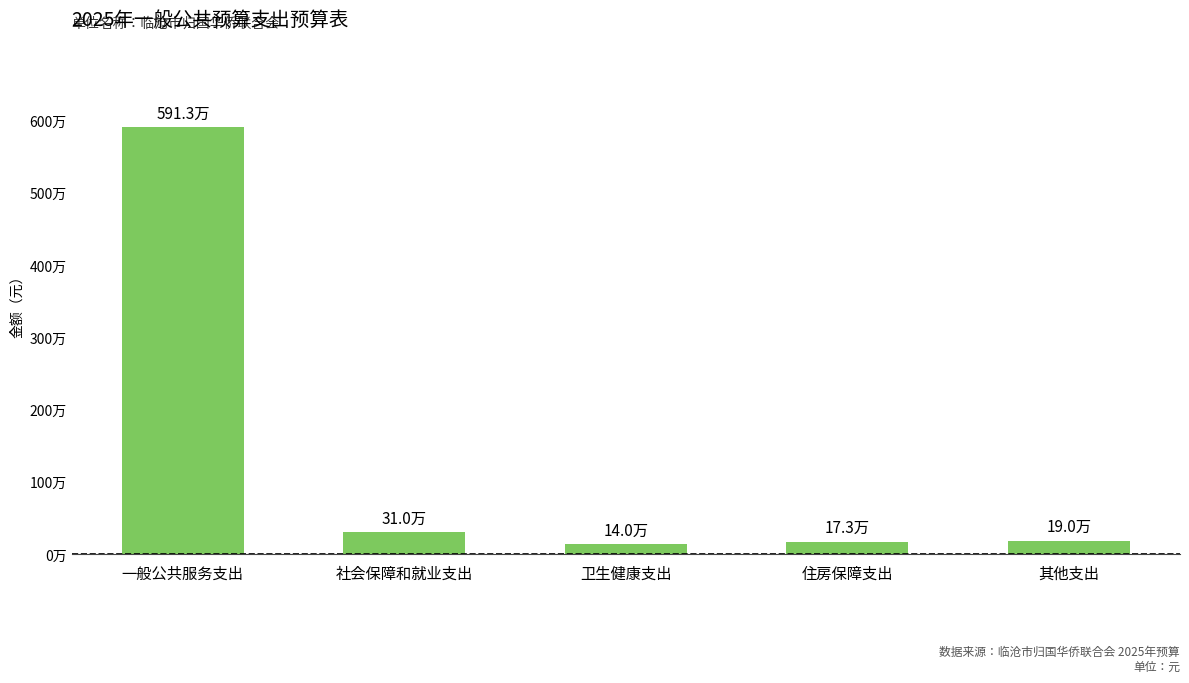

What is the change in value from 一般公共服务支出 to 其他支出?

-5723481.9